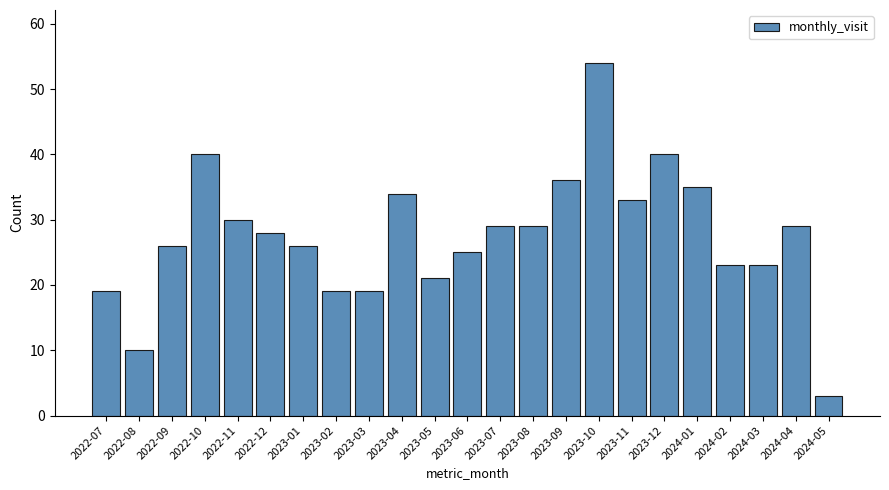

What is the value of the 20th bar from the left?

23